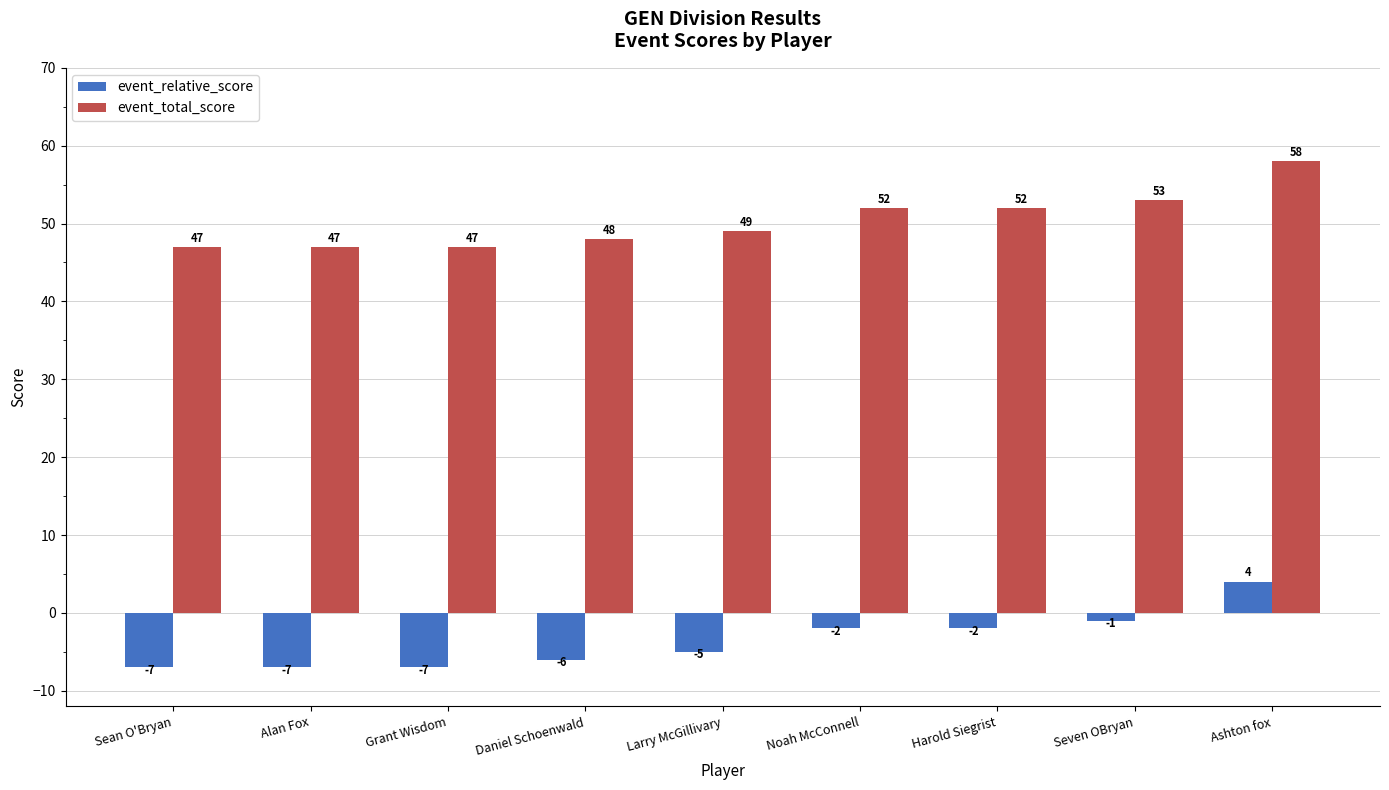

Does the chart contain any negative values?

Yes